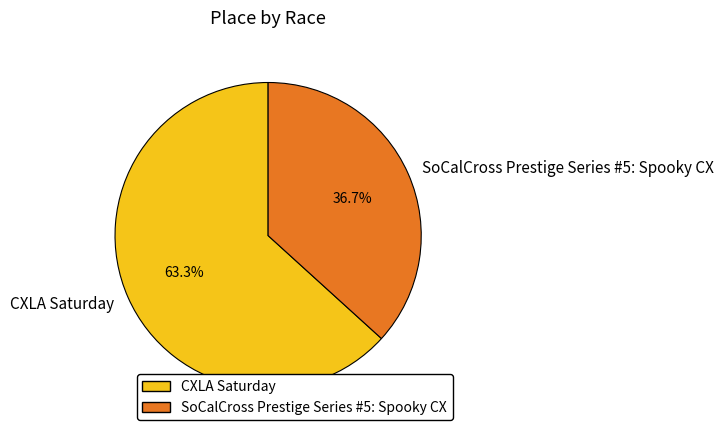

True or false: SoCalCross Prestige Series #5: Spooky CX accounts for 31% of the total.

False